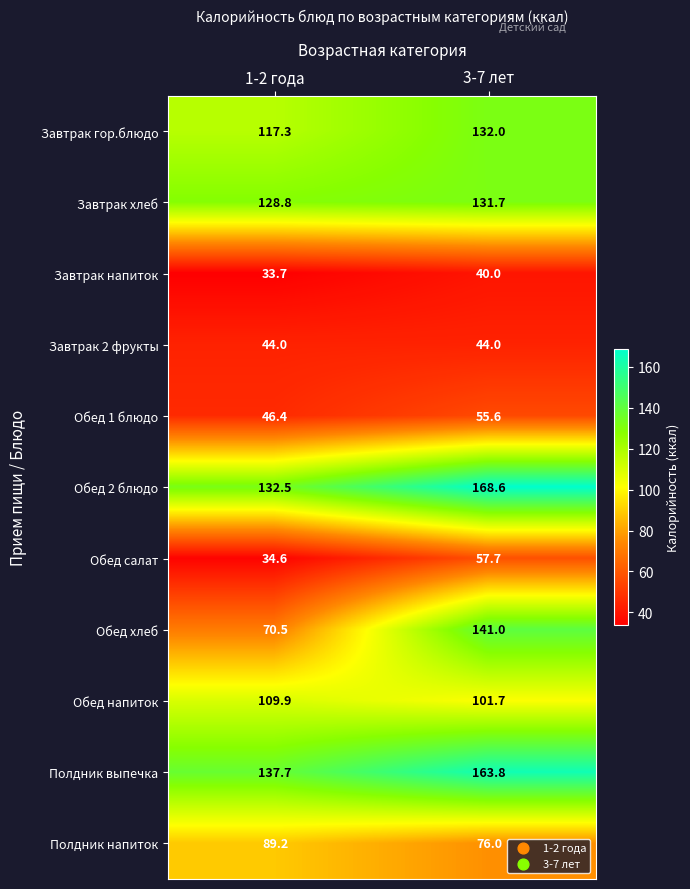

The Завтрак напиток series shows 22.1 at 3-7 лет. True or false?

False